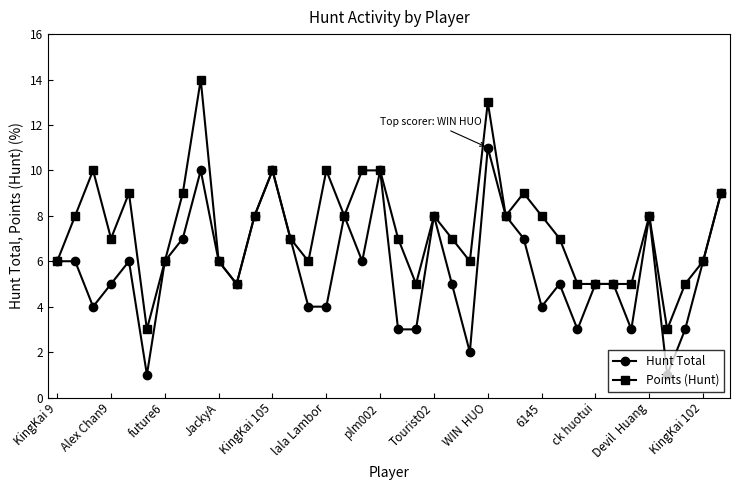

What is the sum of all Points (Hunt) values?

281